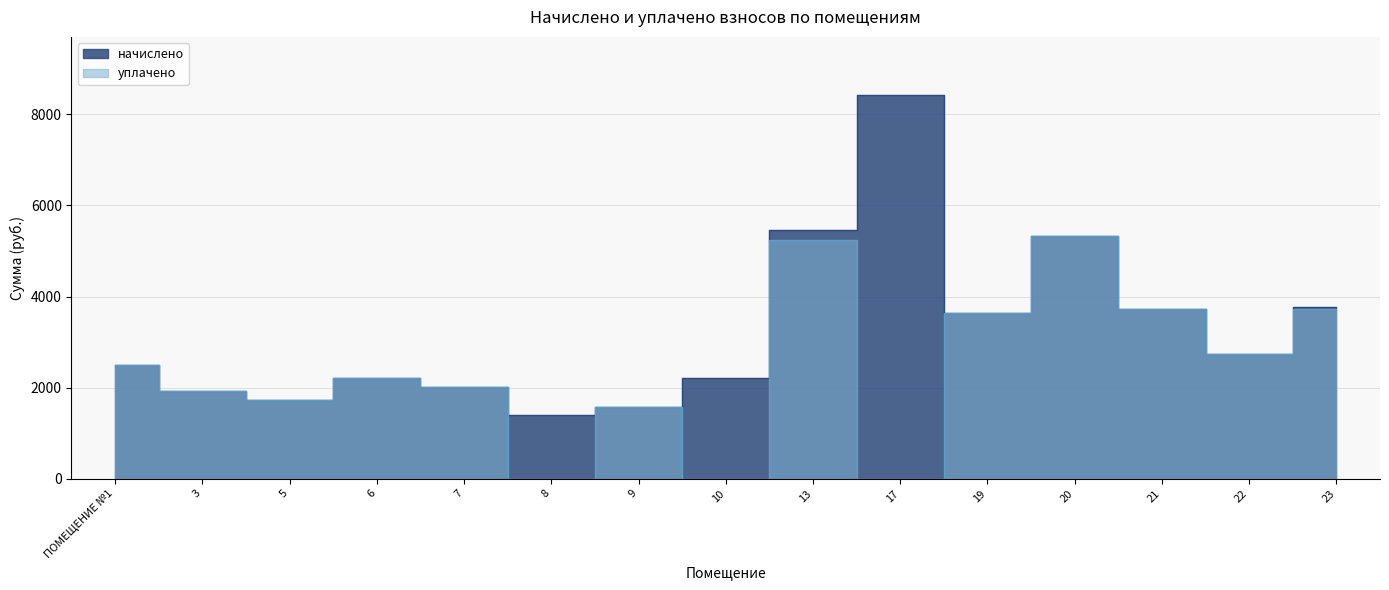

Where is уплачено nearest to the value 2662?

22